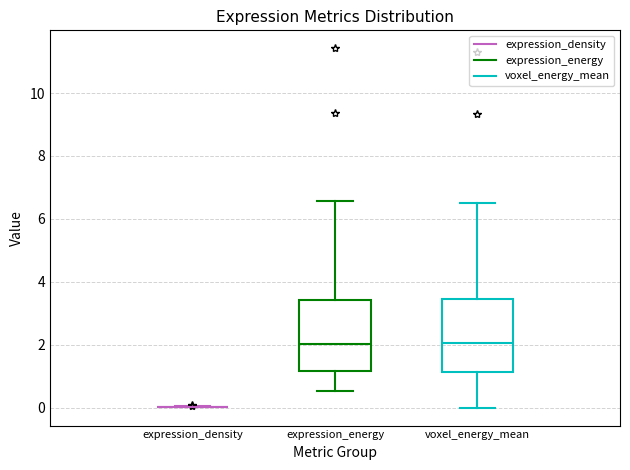

Reading left to right, transcribe this box plot: for each box, give where its median line is, the range the box spans, and where its two whiskers end, as read against the y-axis. The values are not printed on the chart, so give them approximately, as read against the axis.

expression_density: box collapsed to a line at 0.0, whiskers 0.0 to 0.0
expression_energy: median 2.0, box 1.2 to 3.4, whiskers 0.6 to 6.6
voxel_energy_mean: median 2.0, box 1.2 to 3.4, whiskers 0.0 to 6.6